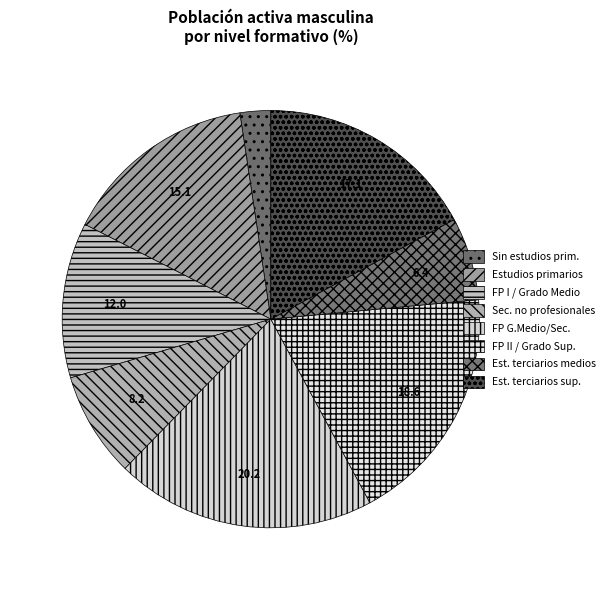

How many slices are in this pie chart?

8